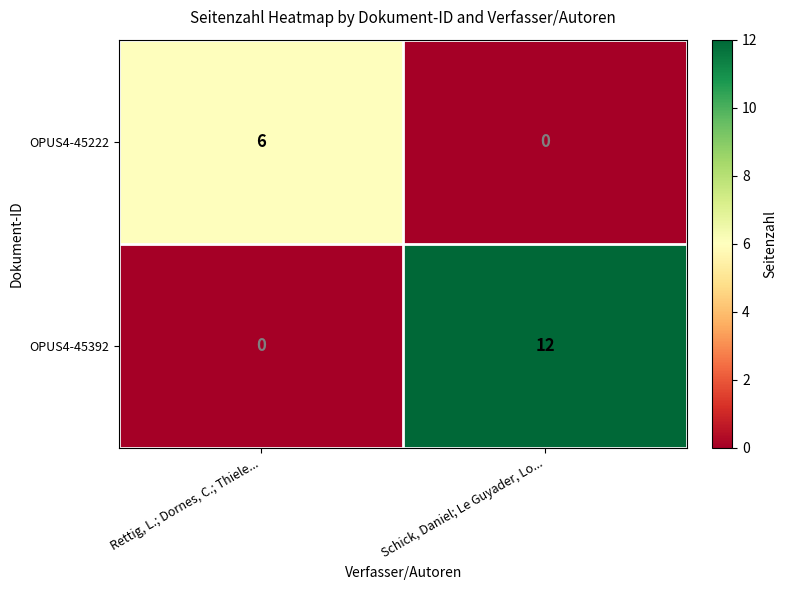

Between Rettig, L.; Dornes, C.; Thiele... and Schick, Daniel; Le Guyader, Lo..., which series saw the biggest shift?

OPUS4-45392